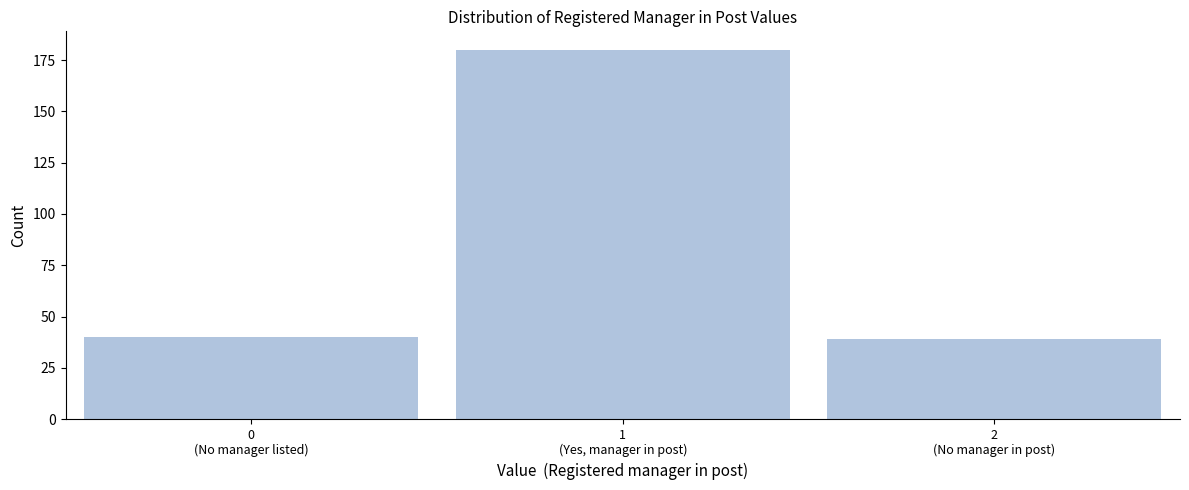

Reading right to left, what are all the values shown in this chart?

39	180	40